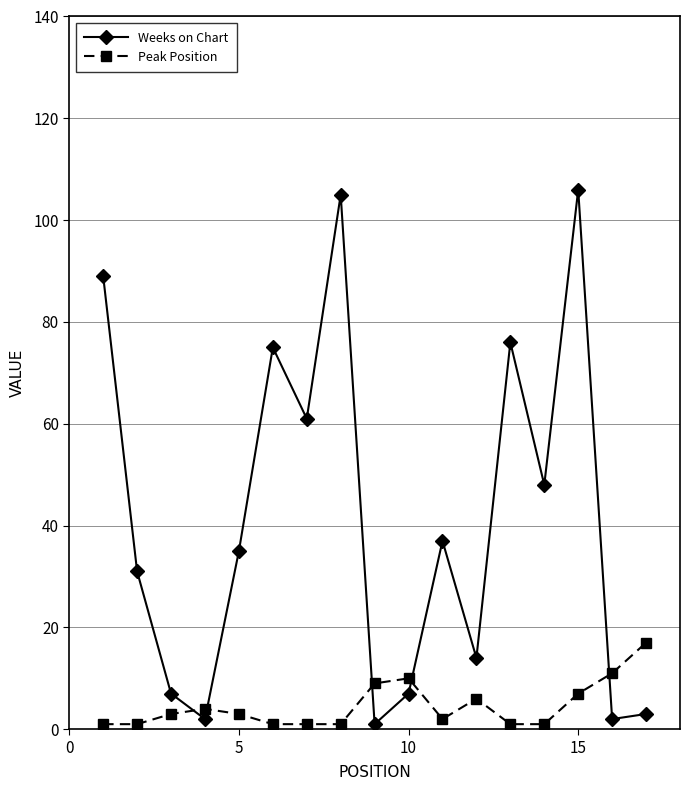

What is the maximum value for Peak Position?

17